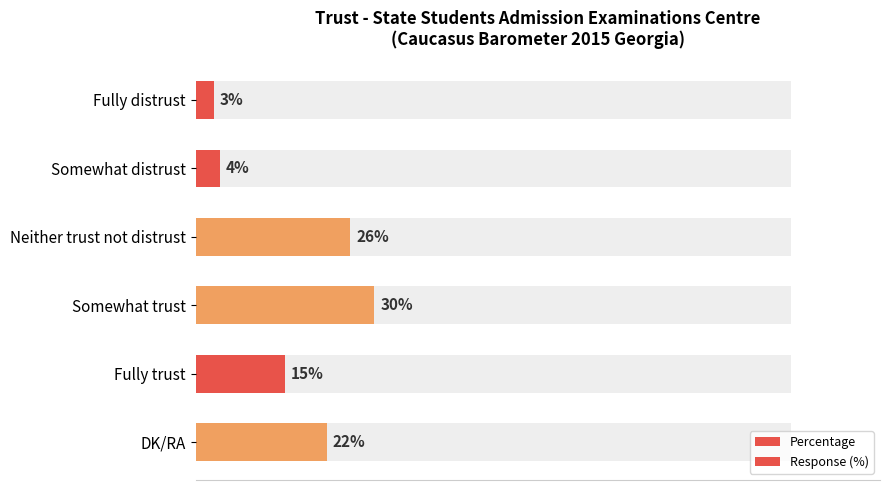

Between Fully distrust and Somewhat trust, which is larger?

Somewhat trust